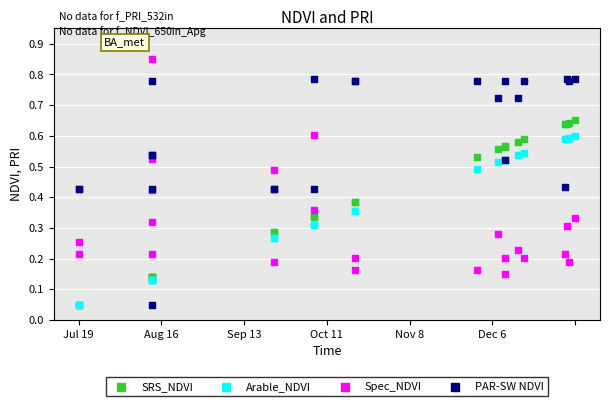

Which series has the widest spread of Y values?

PAR-SW NDVI